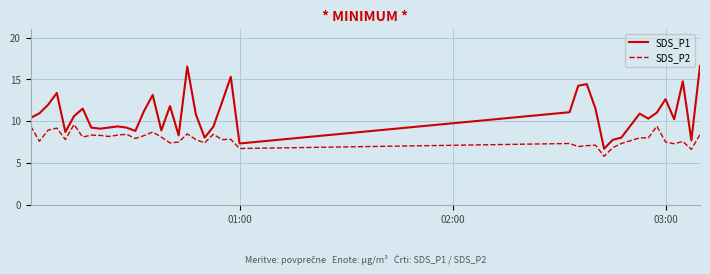

True or false: SDS_P1 and SDS_P2 cross at least once.

False